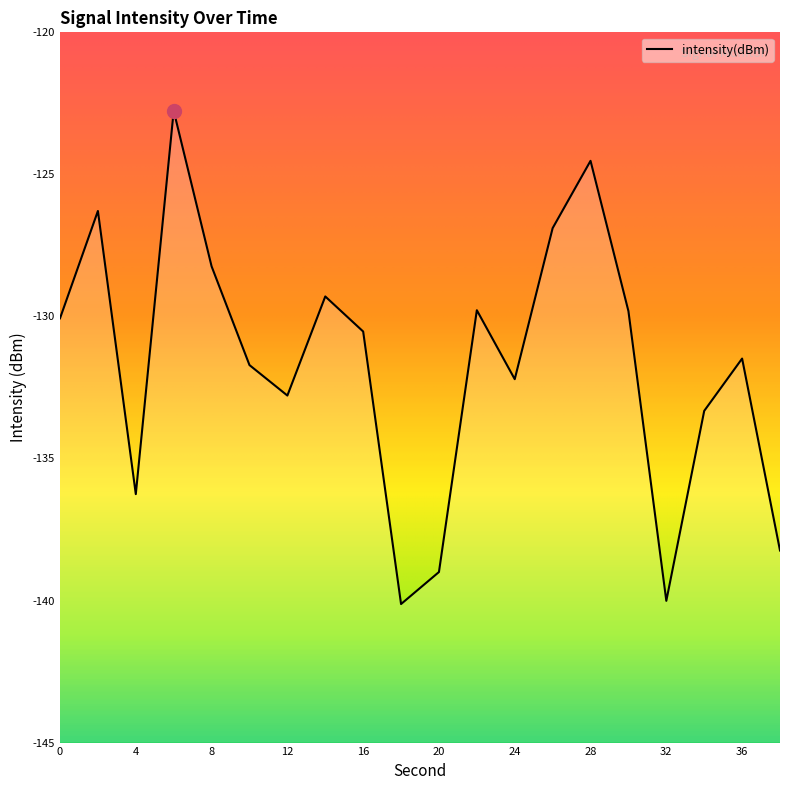

Does the chart have visible grid lines?

No